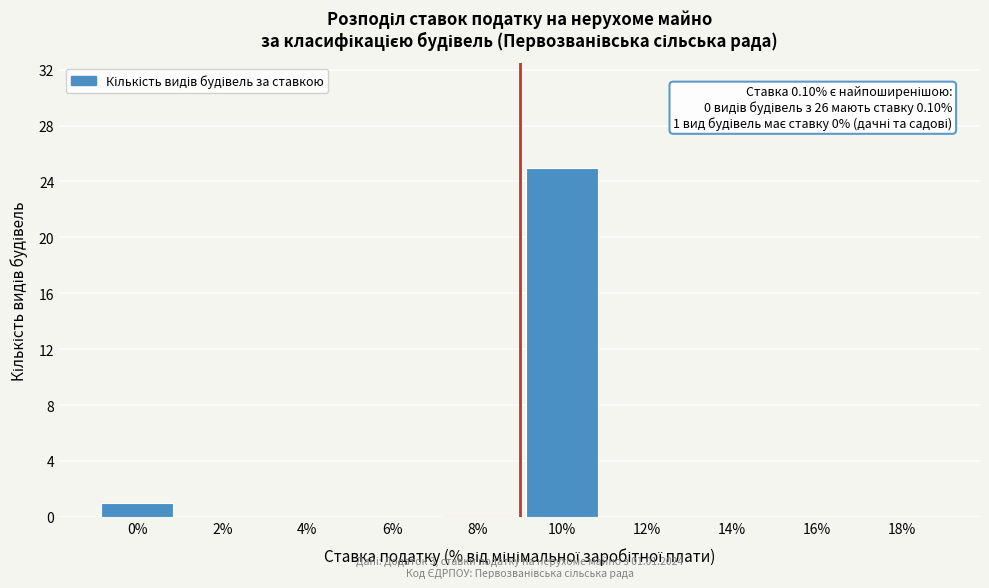

Reading left to right, extract all data points from this chart.

0%=1	2%=0	4%=0	6%=0	8%=0	10%=25	12%=0	14%=0	16%=0	18%=0